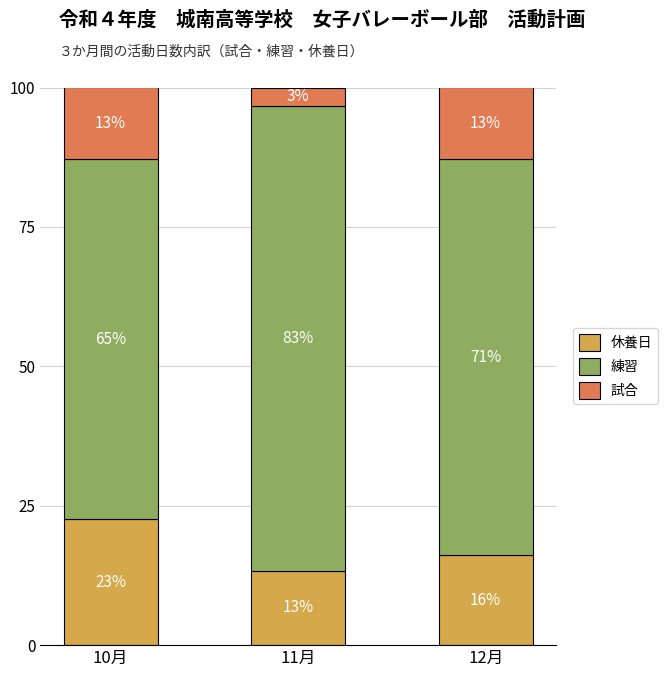

What are all the series names shown in the legend?

休養日, 練習, 試合